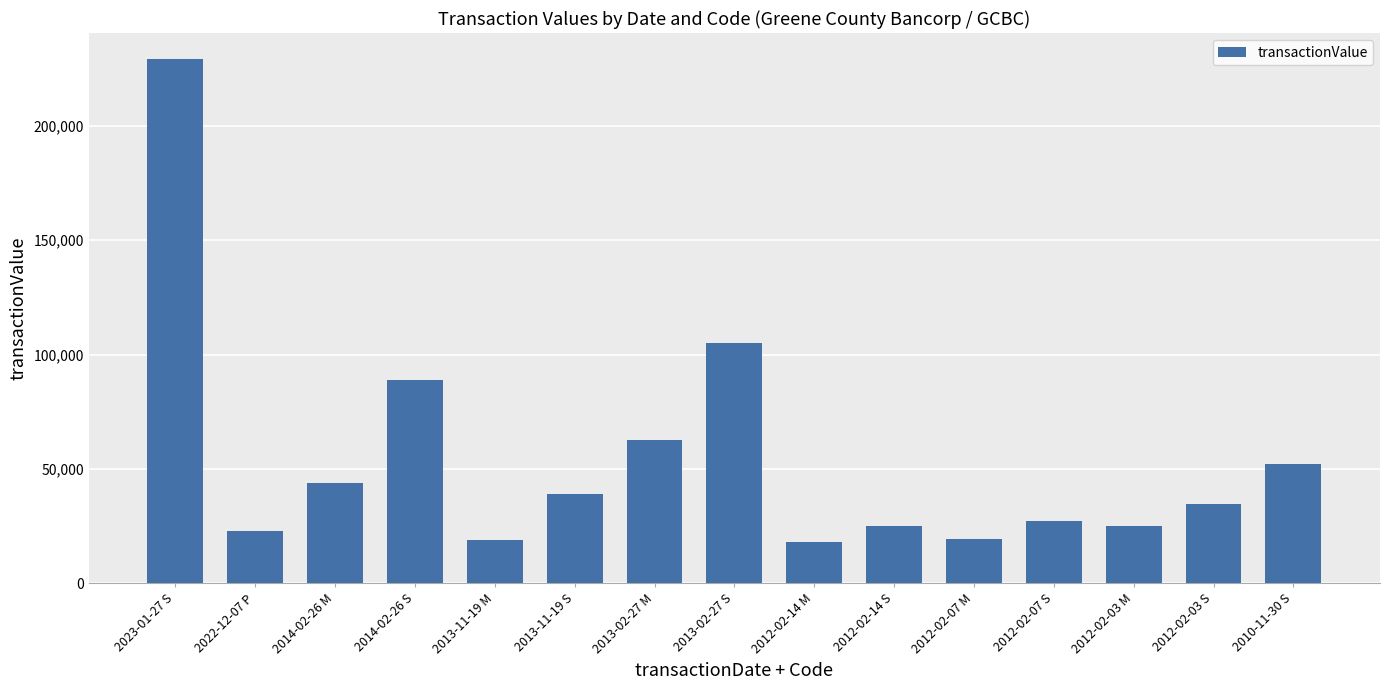

What is the sum of the values at 2012-02-03 S and 2013-11-19 M?

53450